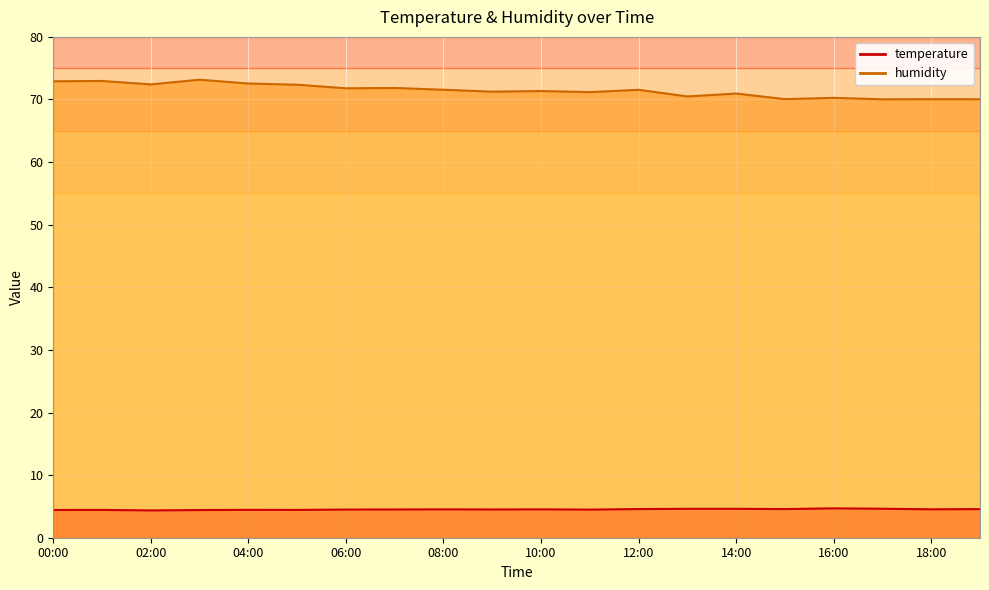

How many interior local peaks does the temperature series have?

5